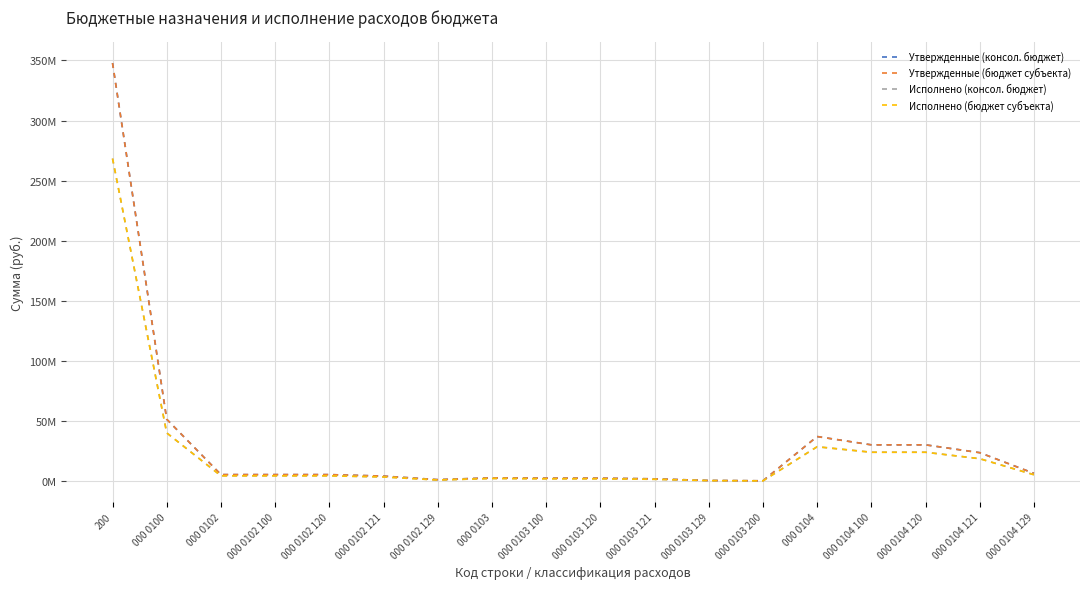

What value does the Исполнено (бюджет субъекта) series have at 000 0104 120?

24056201.5